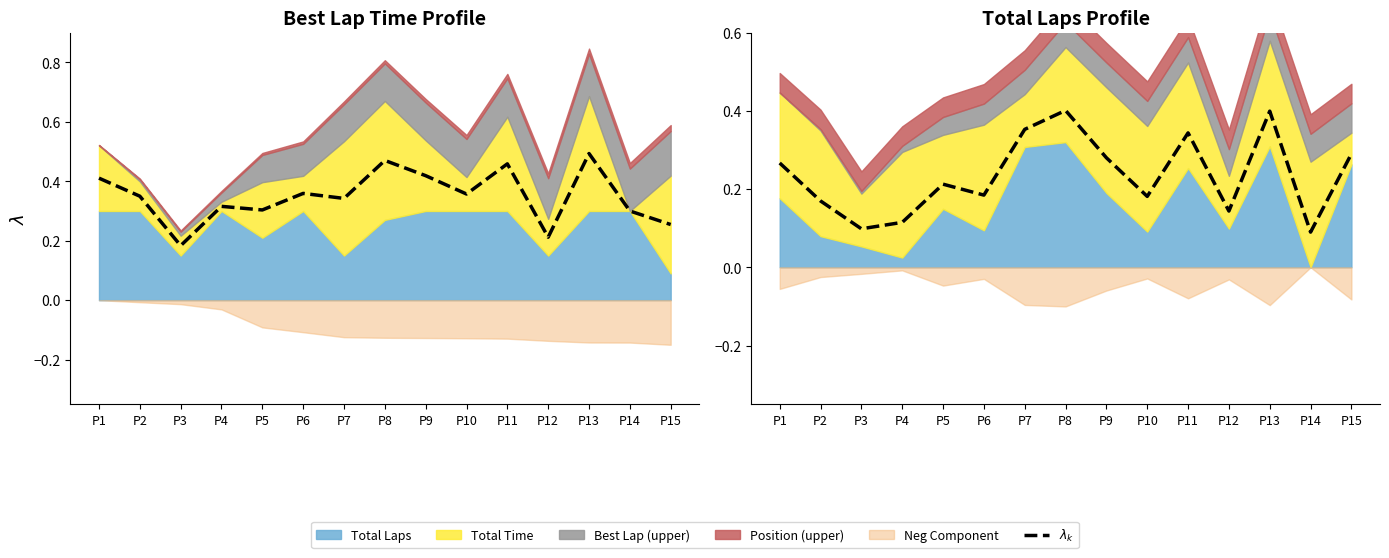

What is the difference between the maximum and minimum values?

0.3